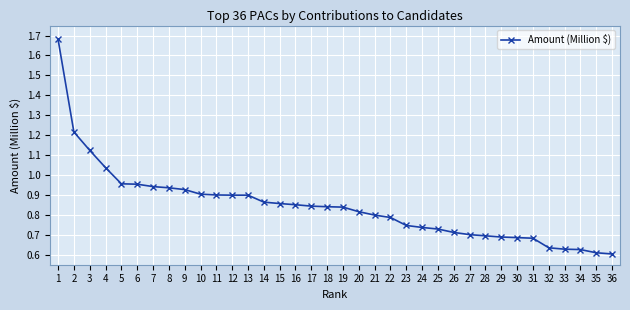

Count the number of data series in this chart.

1